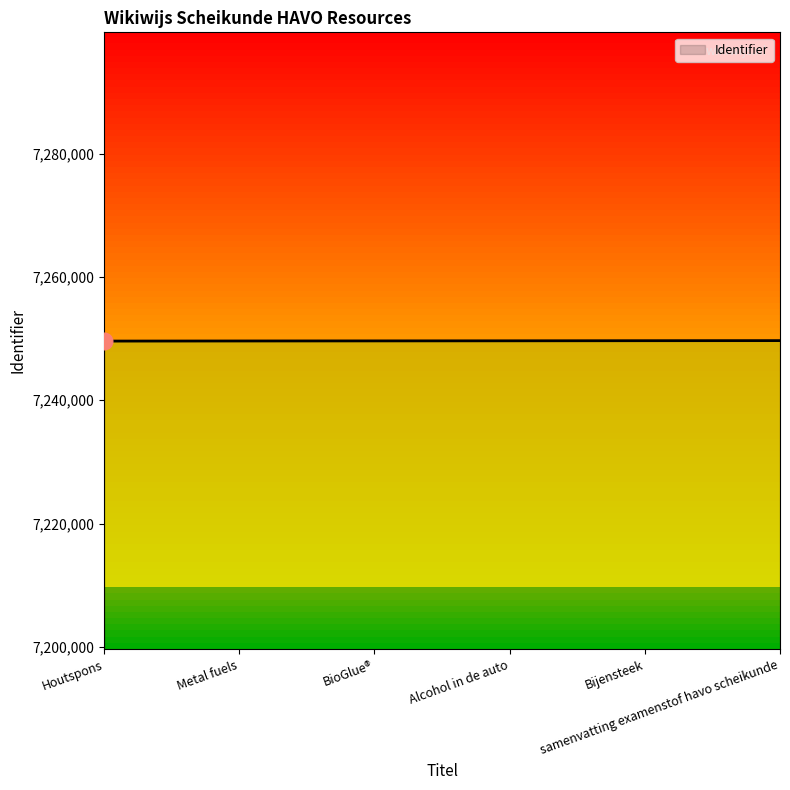

The value at BioGlue® is 7249631. True or false?

True